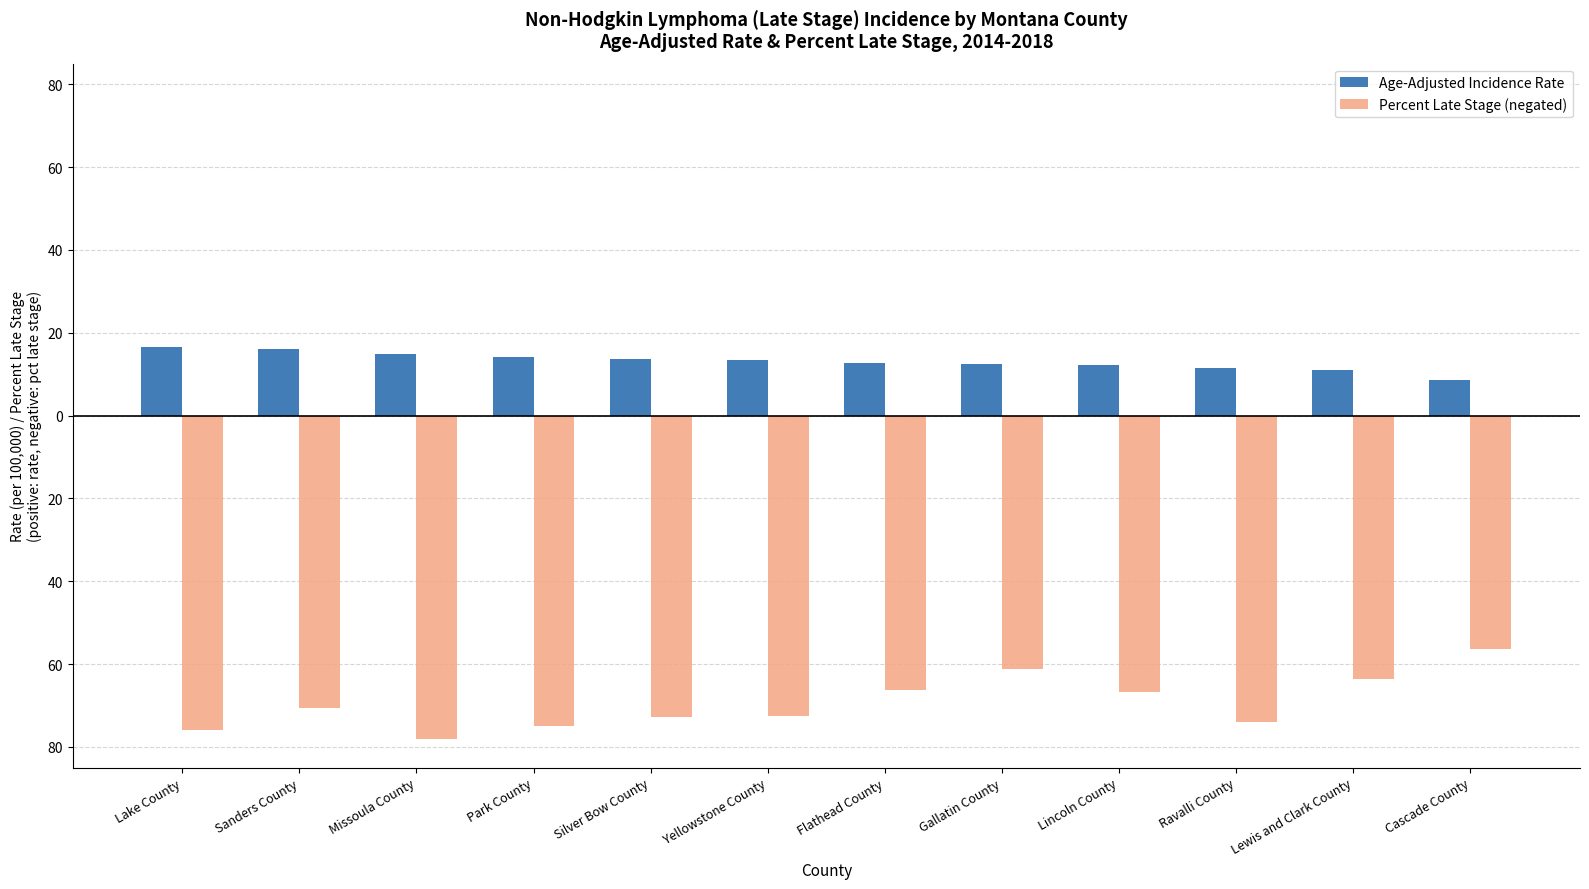

Does the chart contain stacked bars?

No